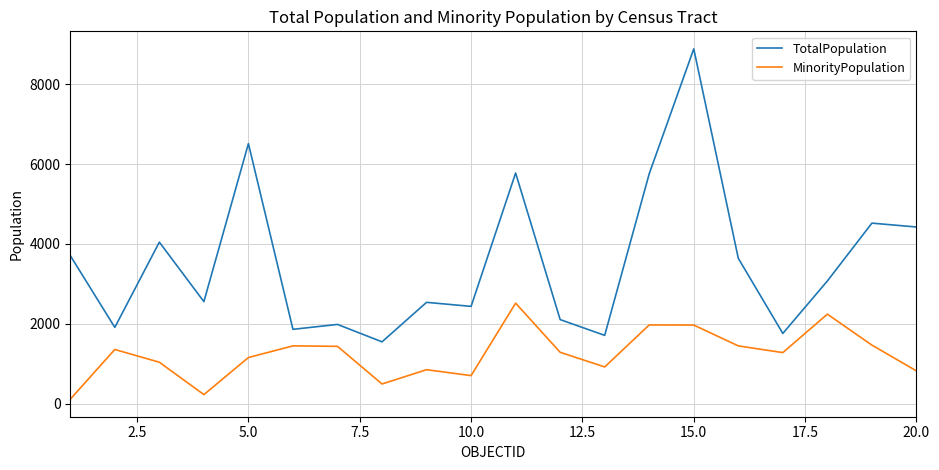

What is the difference between the maximum and minimum values in the MinorityPopulation series?

2406